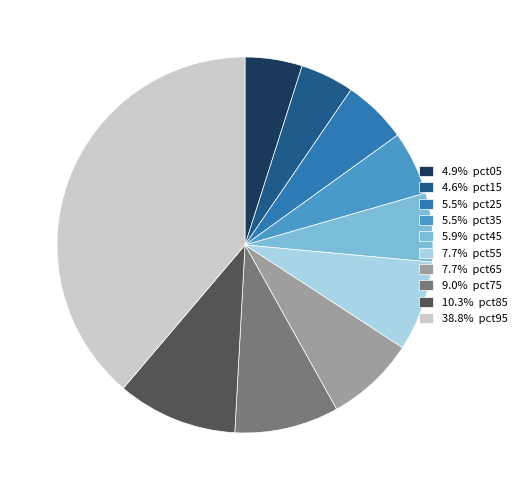

Does 5.9% pct45 account for over 50% of the chart?

No